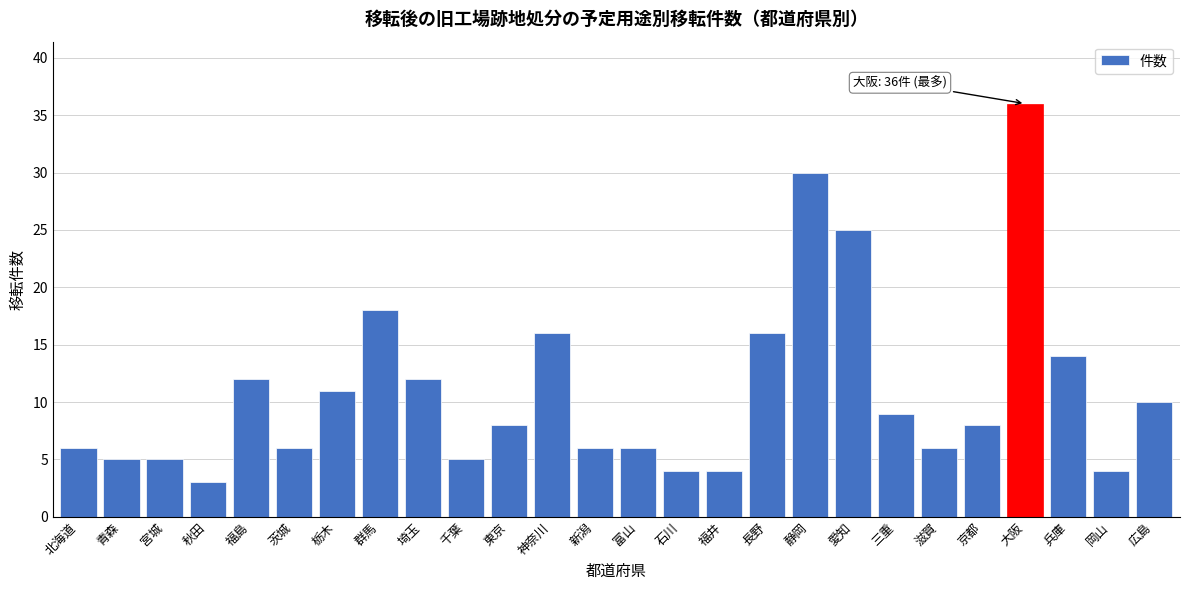

Reading left to right, transcribe all the data shown in this chart.

6	5	5	3	12	6	11	18	12	5	8	16	6	6	4	4	16	30	25	9	6	8	36	14	4	10